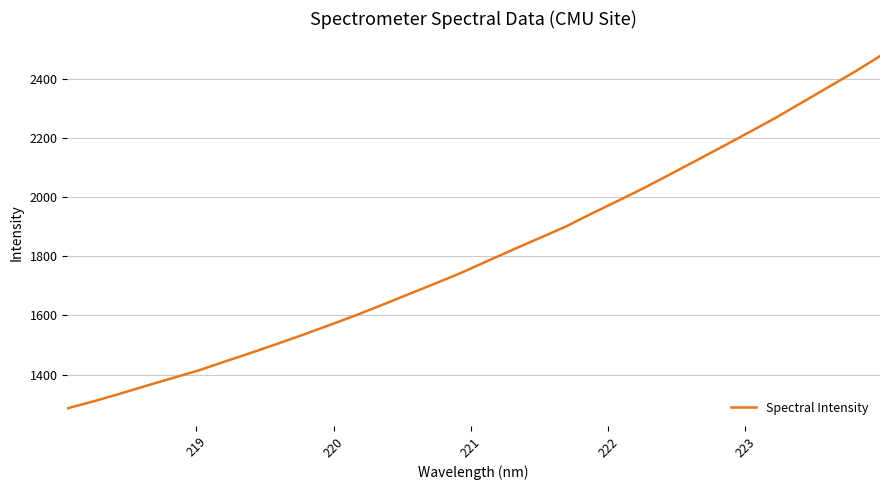

Reading right to left, extract all data points from this chart.

2477.0	2422.6	2370.9	2319.4	2267.8	2219.6	2171.9	2124.8	2078.1	2031.8	1988.0	1945.0	1900.5	1861.7	1823.0	1783.6	1743.6	1707.3	1671.6	1635.8	1600.7	1567.7	1535.3	1504.1	1473.4	1444.1	1414.0	1388.0	1362.0	1335.0	1309.6	1286.0